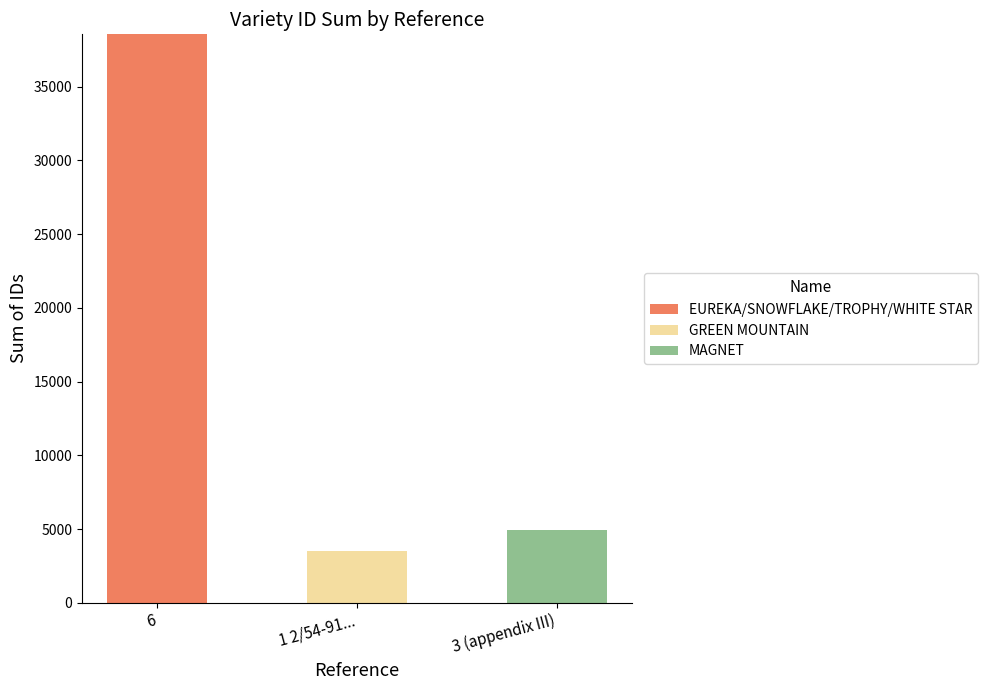

At which category is the sum across all series the highest?

6